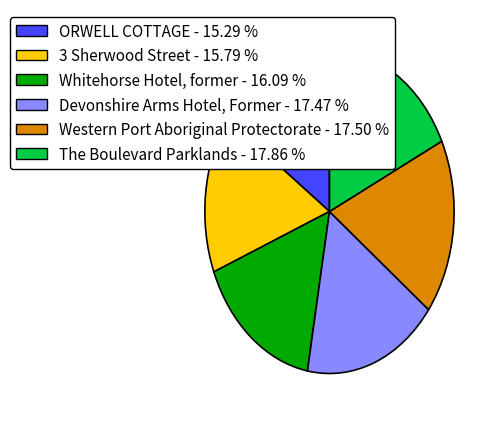

Combined, do The Boulevard Parklands and 3 Sherwood Street account for over 50%?

No